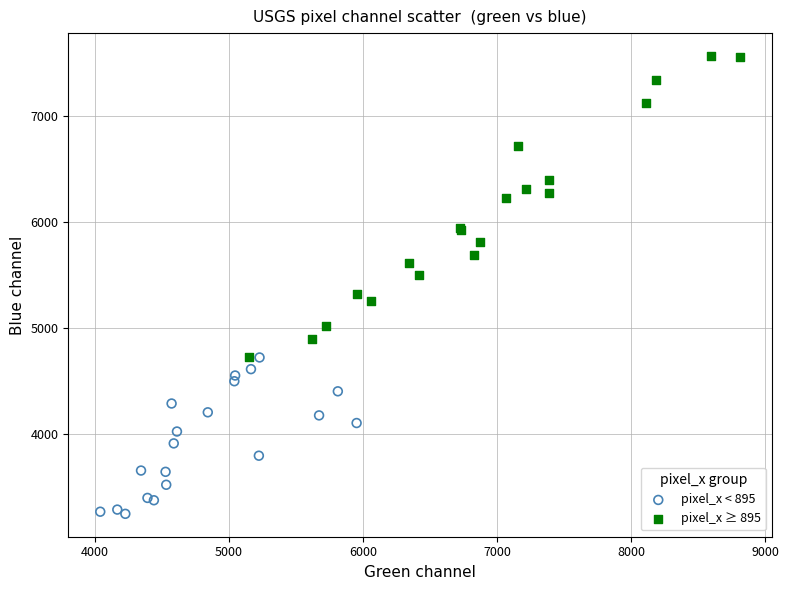

Which series reaches the minimum Y coordinate?

pixel_x < 895